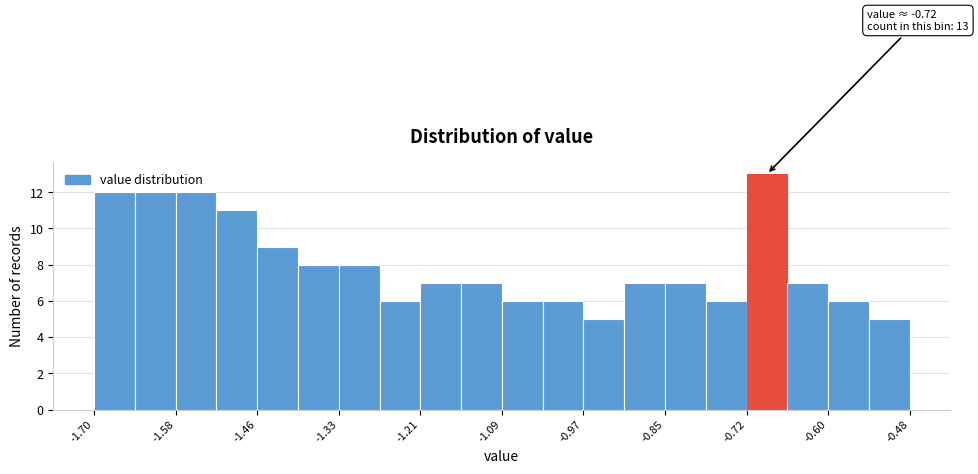

Around what value on the x-axis is the tallest bar? Give the approximate position of its centre, as read against the axis.

-0.70